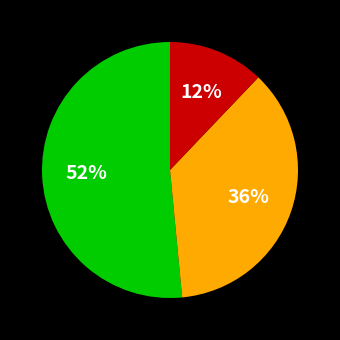

How many segments does this pie chart have?

3